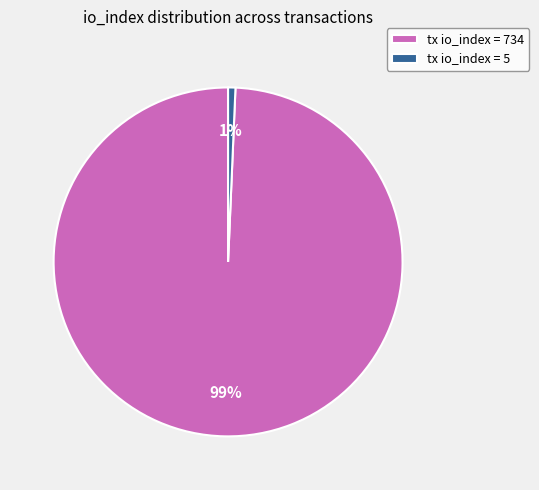

Is the sum of tx io_index = 734 and tx io_index = 5 greater than half?

Yes